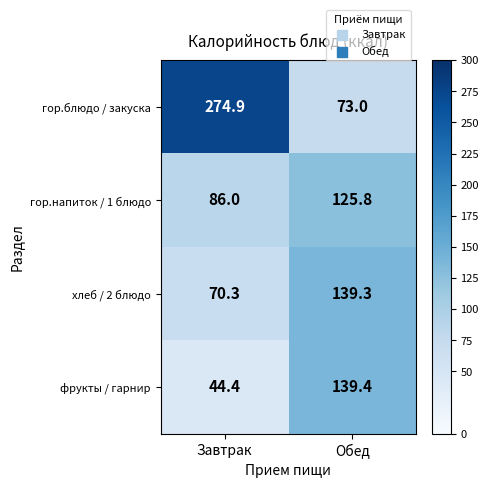

Reading left to right, extract all data points from this chart.

гор.блюдо / закуска: Завтрак=274.9	Обед=73.0
гор.напиток / 1 блюдо: Завтрак=86.0	Обед=125.8
хлеб / 2 блюдо: Завтрак=70.3	Обед=139.3
фрукты / гарнир: Завтрак=44.4	Обед=139.4